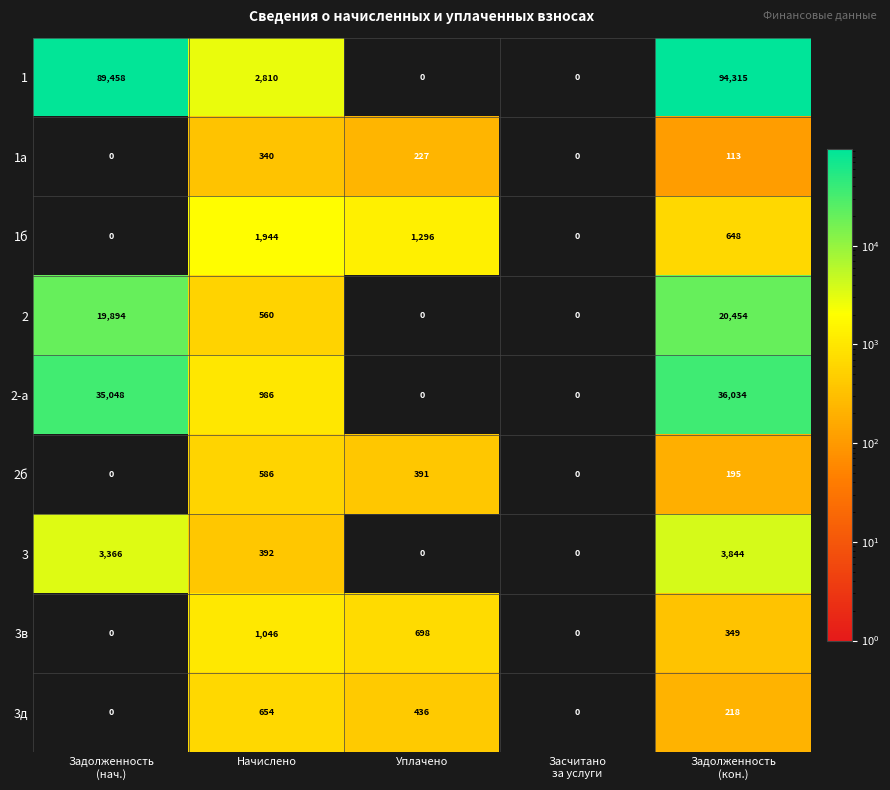

What is the difference between the second highest and minimum values in the 3в series?

698